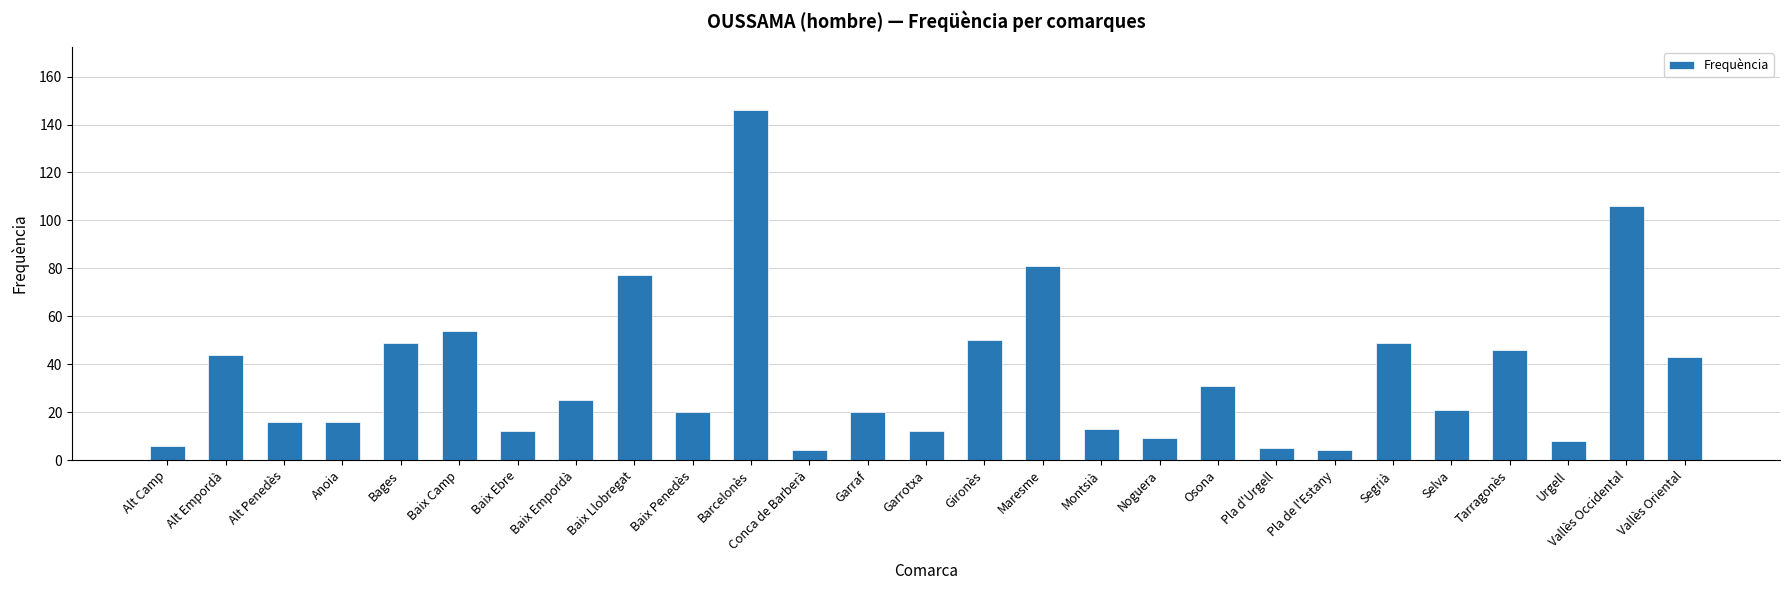

What is the sum of the values at Osona and Selva?

52